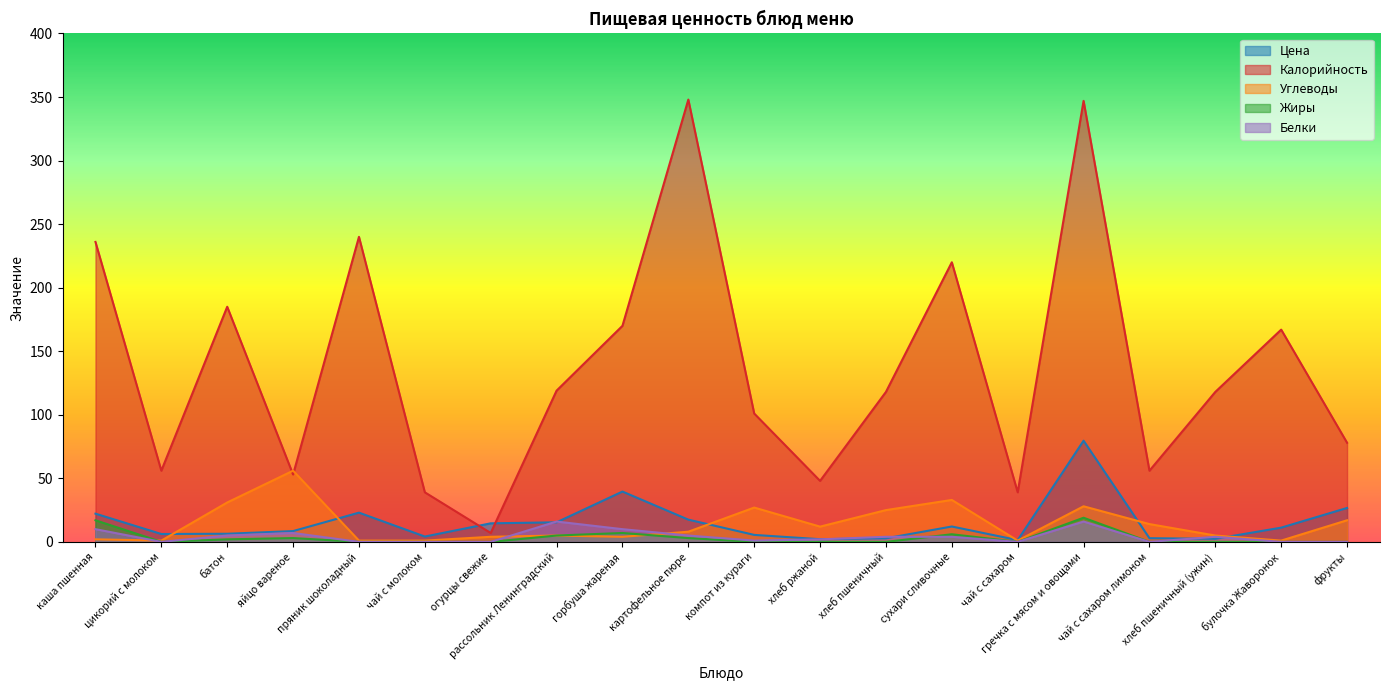

Between яйцо вареное and хлеб ржаной, which series saw the biggest shift?

Углеводы